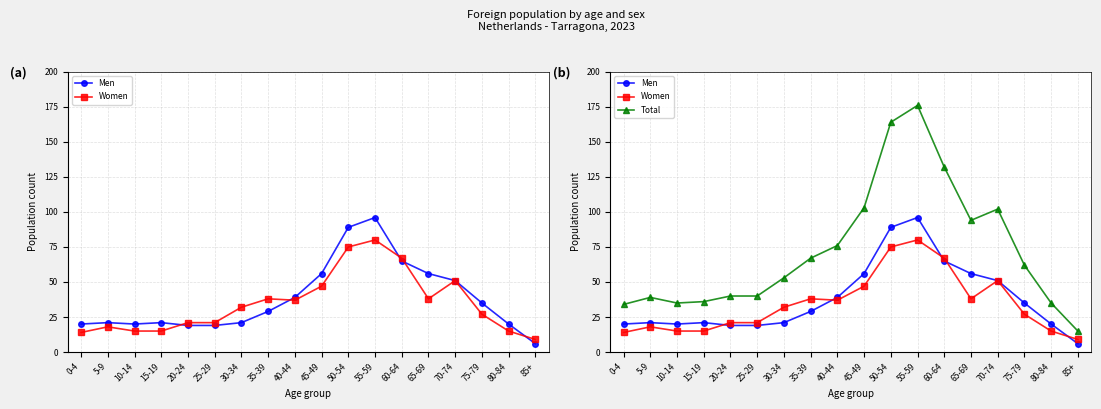

What is the difference between the second highest and second lowest values in the Women series?

61